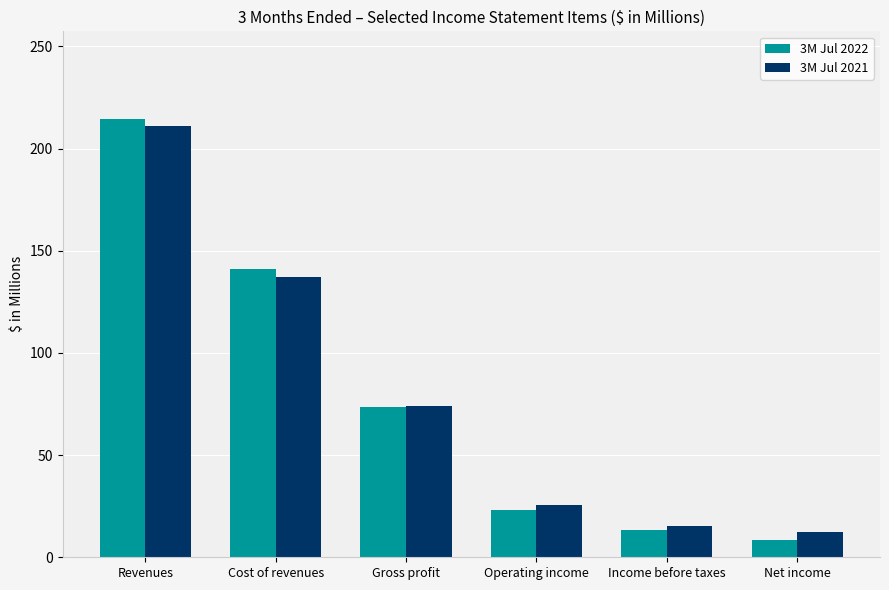

How many bars are there in total?

12